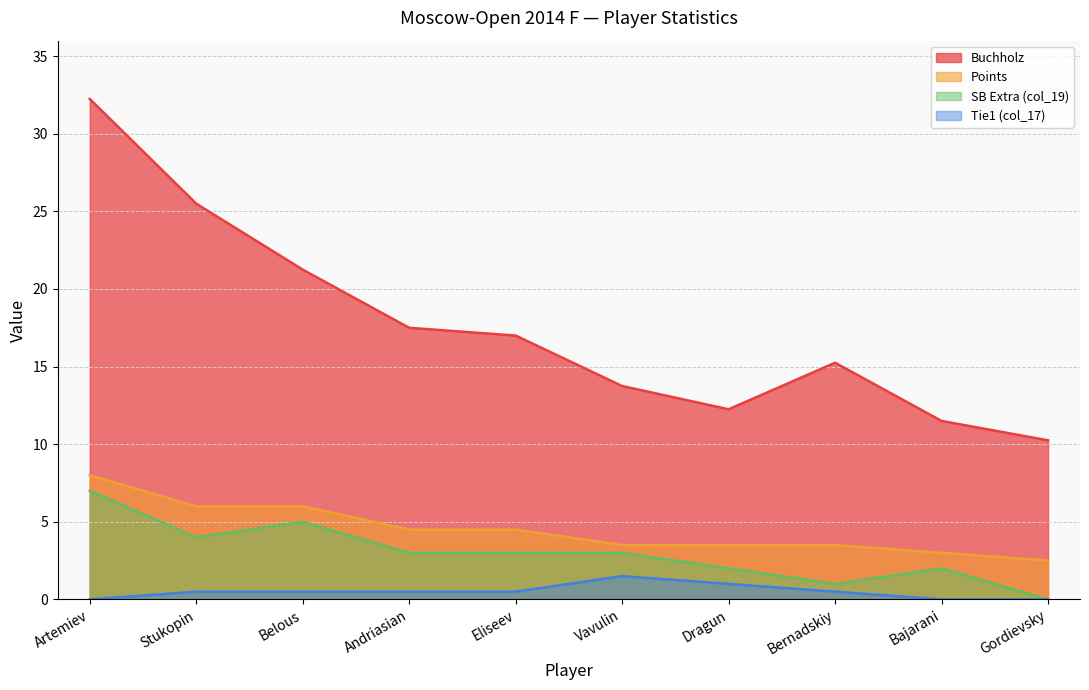

True or false: Points has a value of 2.4 at Vavulin.

False